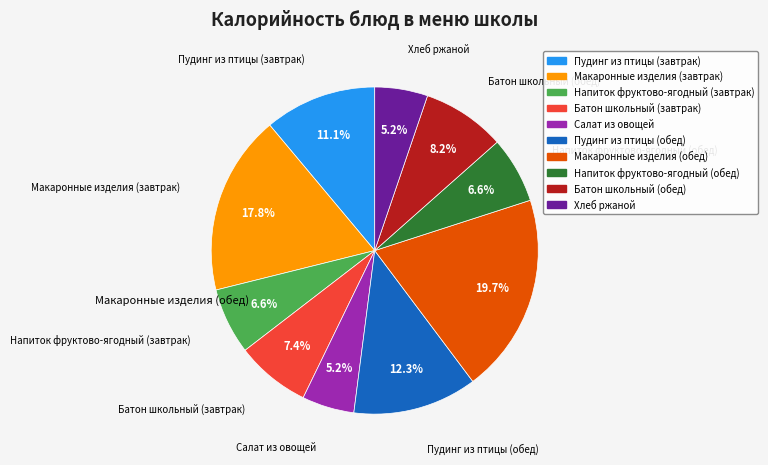

Is it true that Напиток фруктово-ягодный (завтрак) is 7% of the pie?

True